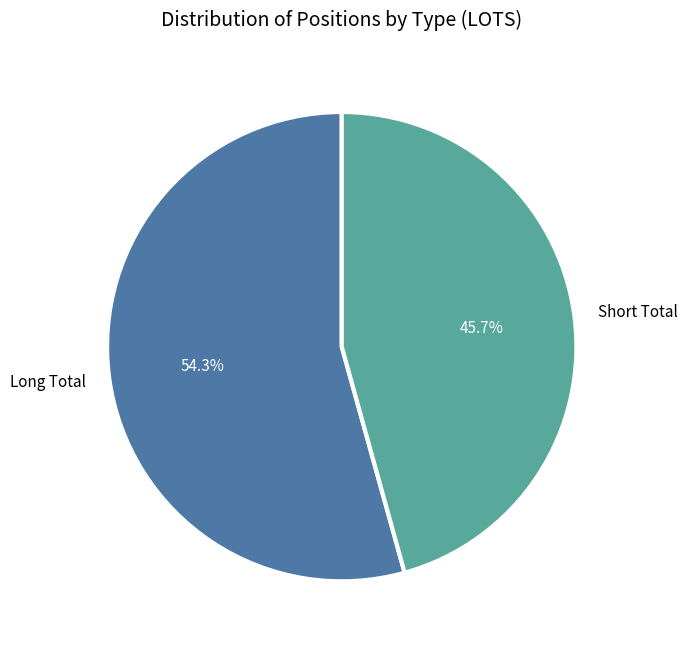

Is there any slice that represents more than half of the pie?

Yes